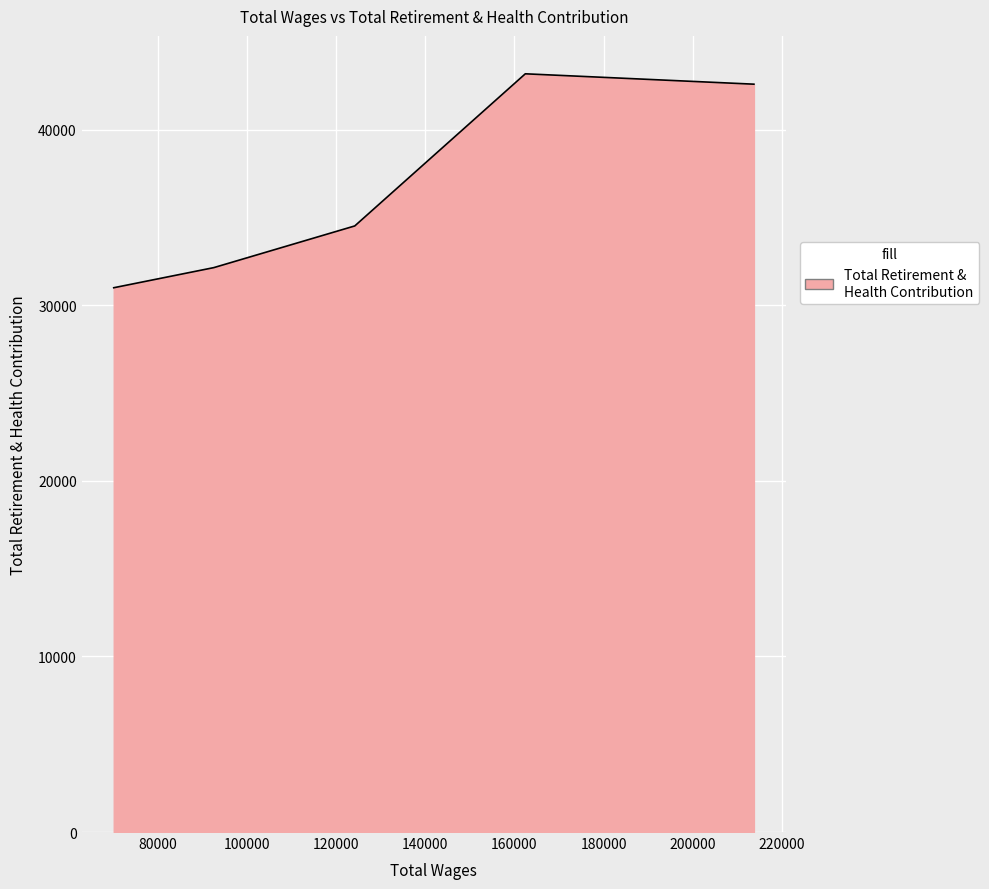

How many interior local peaks (higher than both neighbors) does the data have?

1